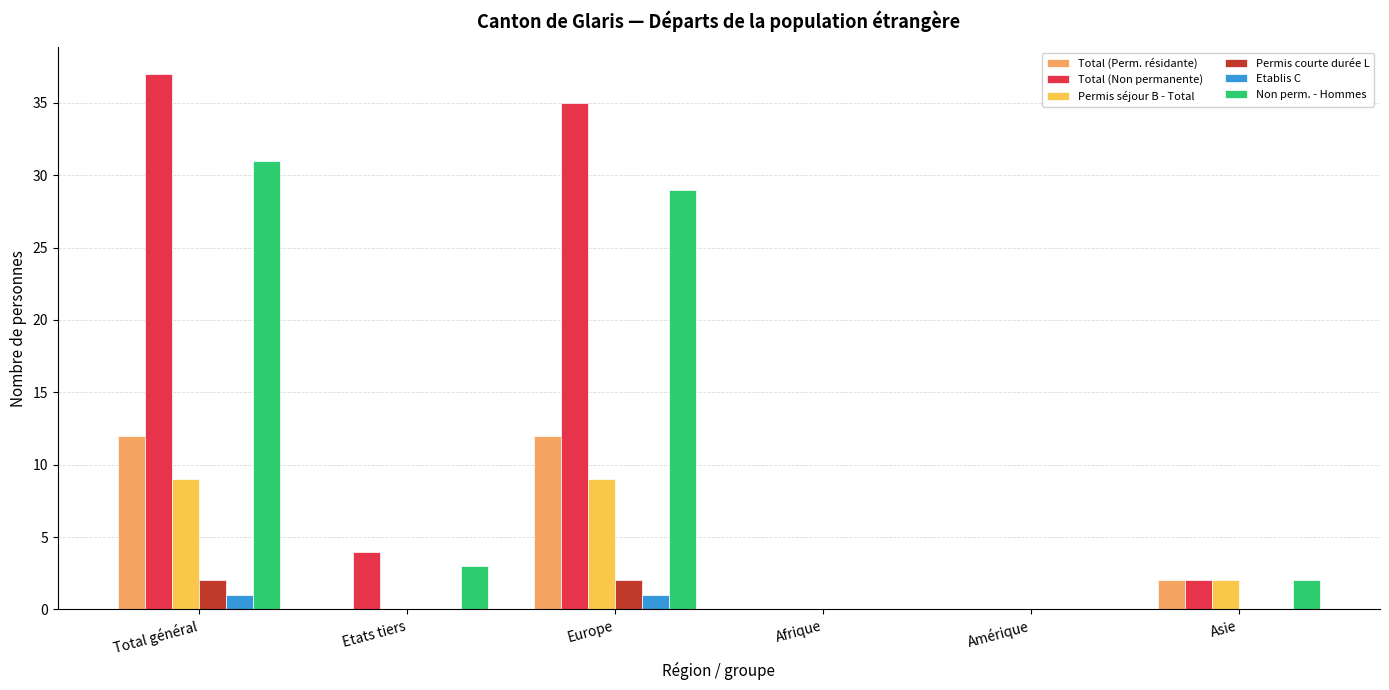

Between Europe and Afrique, which series saw the biggest shift?

Total (Non permanente)